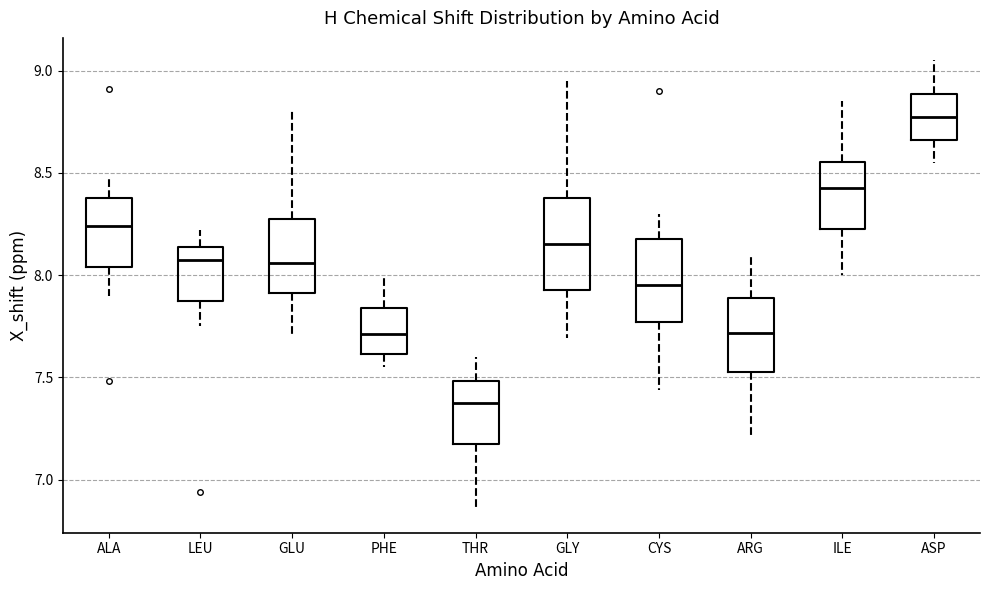

Which box's median line is the lowest?

THR